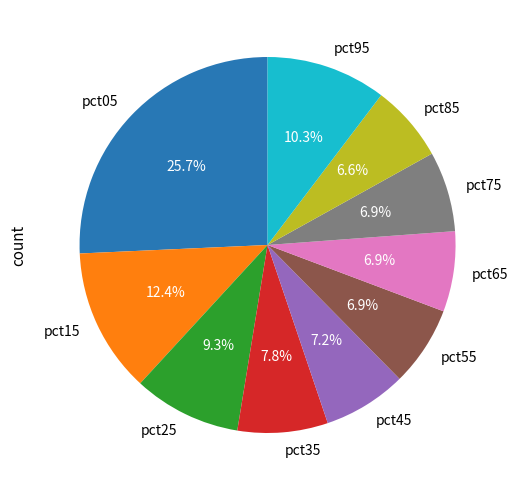

The pct25 slice represents 9% of the pie. True or false?

True